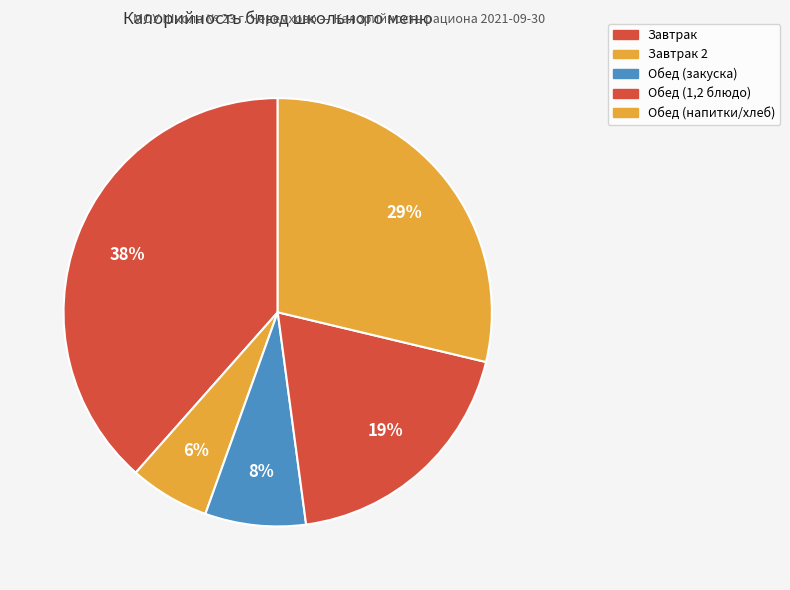

How many segments does this pie chart have?

5